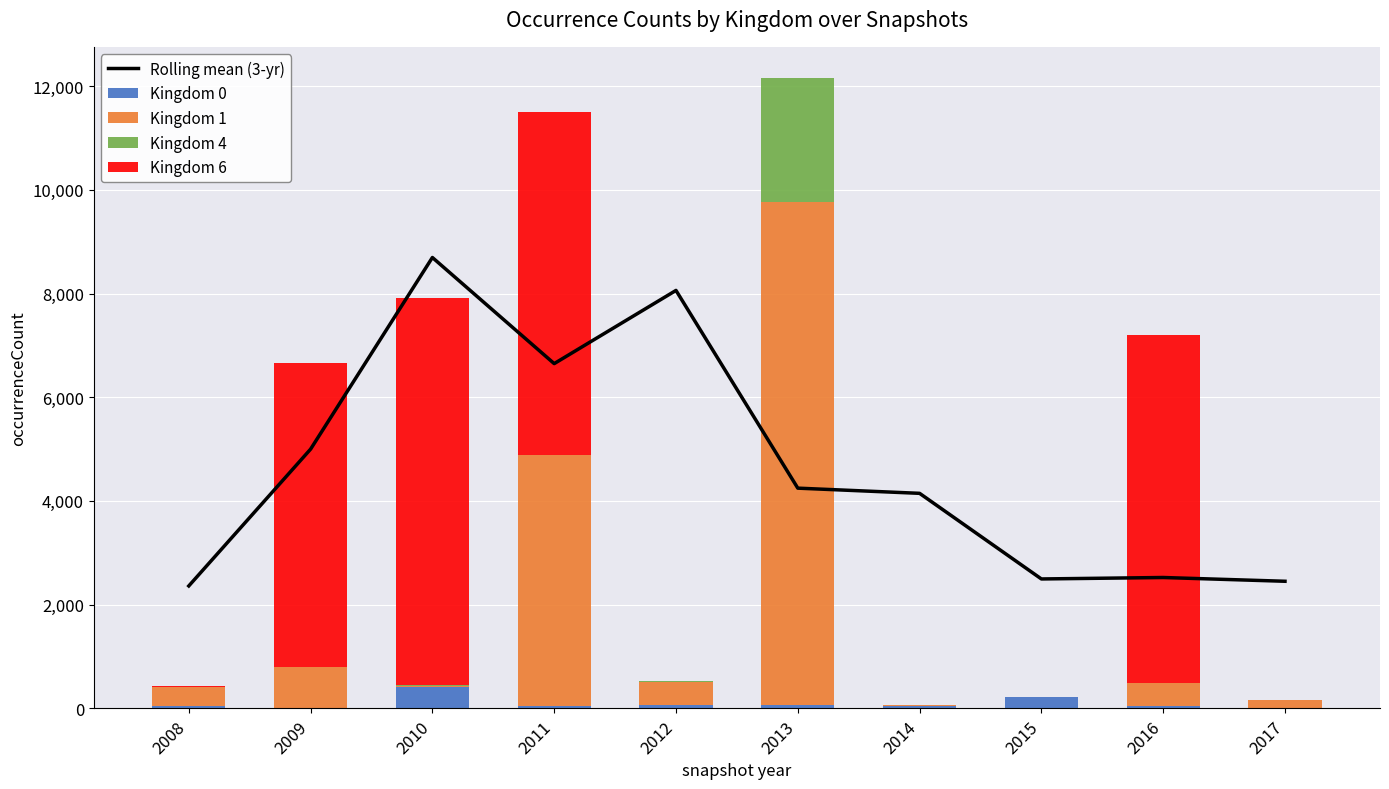

What is the approximate value of Rolling mean (3-yr) at 2016?

2522.7